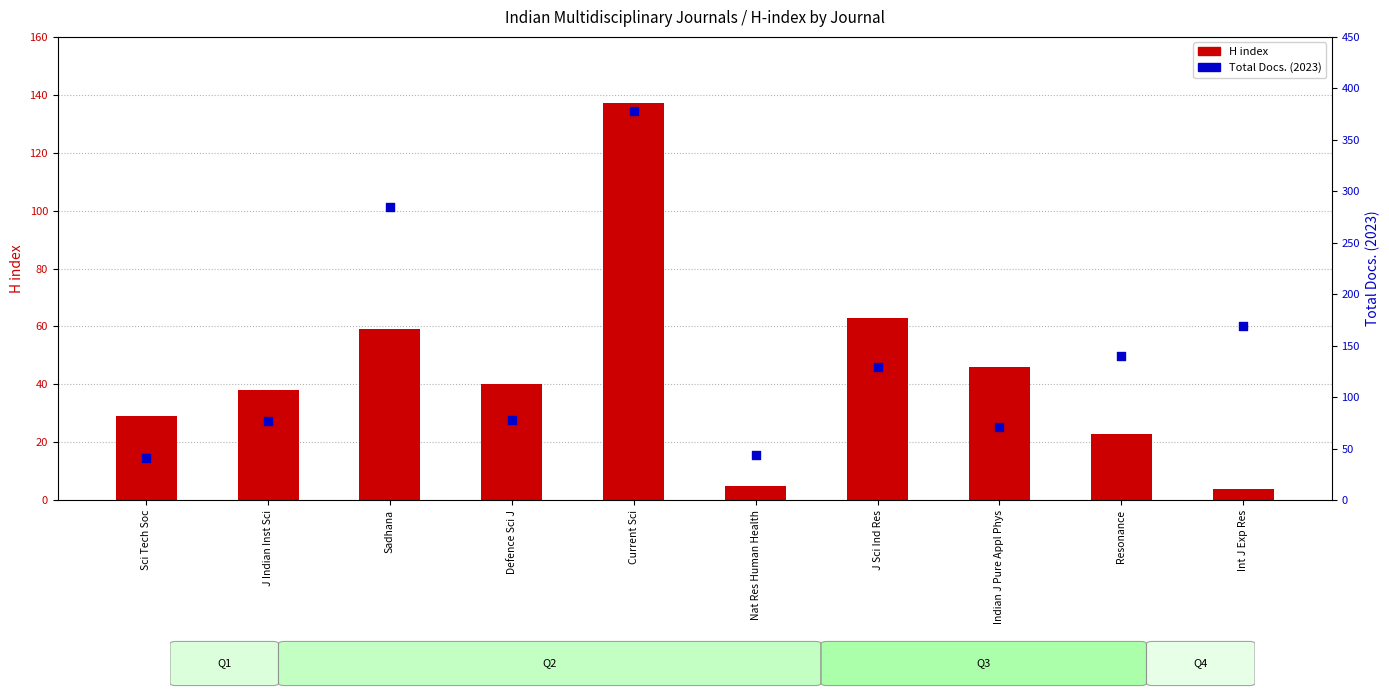

Which series has the largest Y range (max minus min)?

Total Docs. (2023)